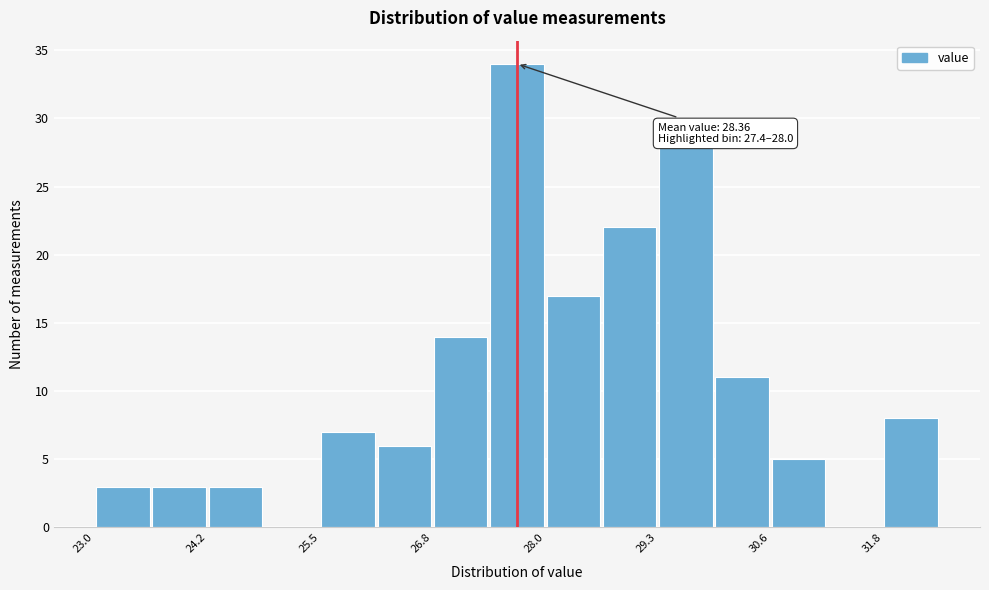

Around what value on the x-axis is the tallest bar? Give the approximate position of its centre, as read against the axis.

27.8